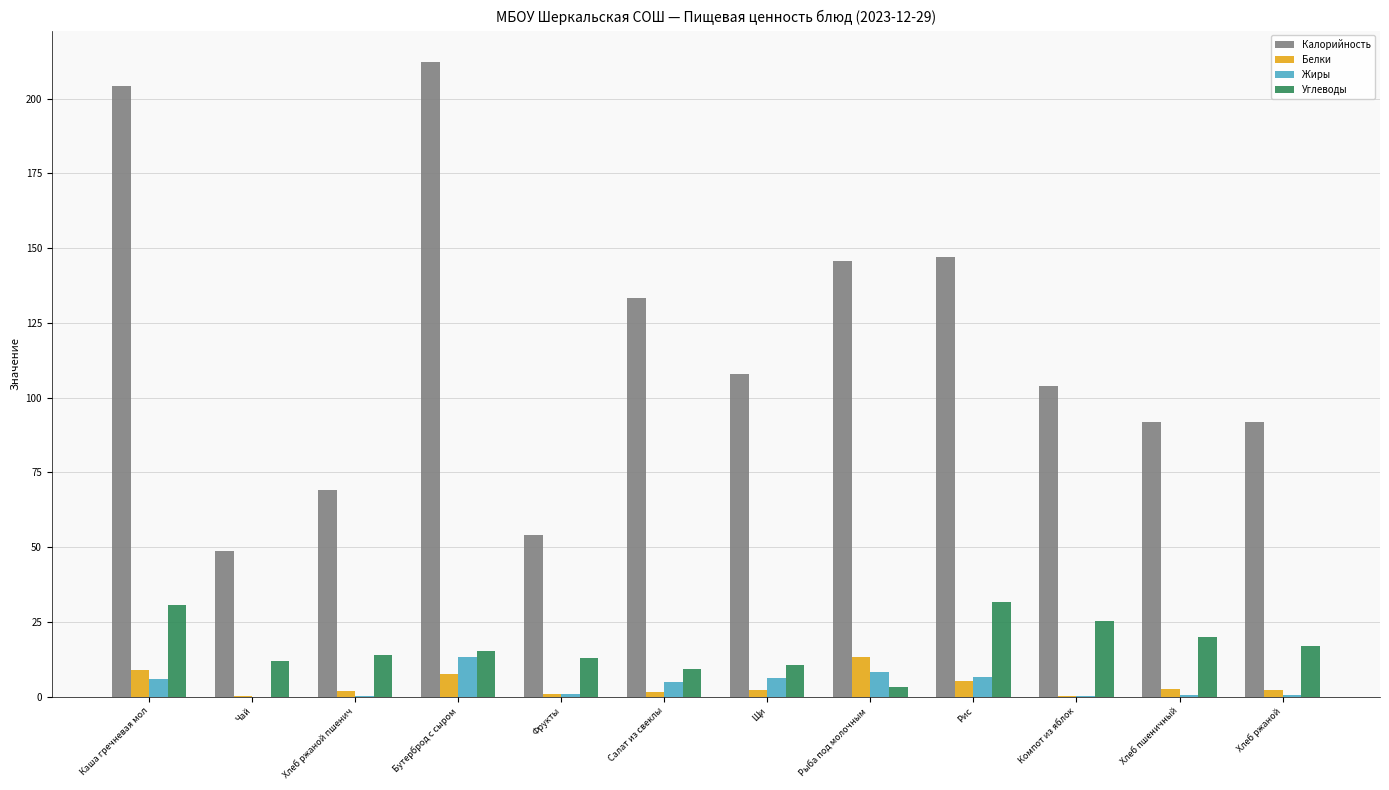

Count the number of categories in the chart.

12